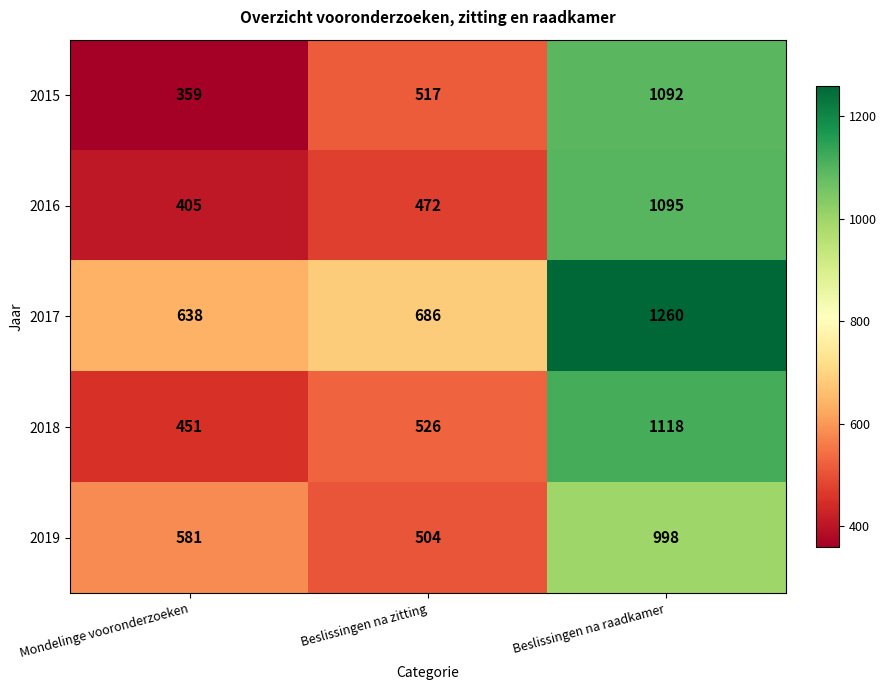

What is the total value across all series at Mondelinge vooronderzoeken?

2434